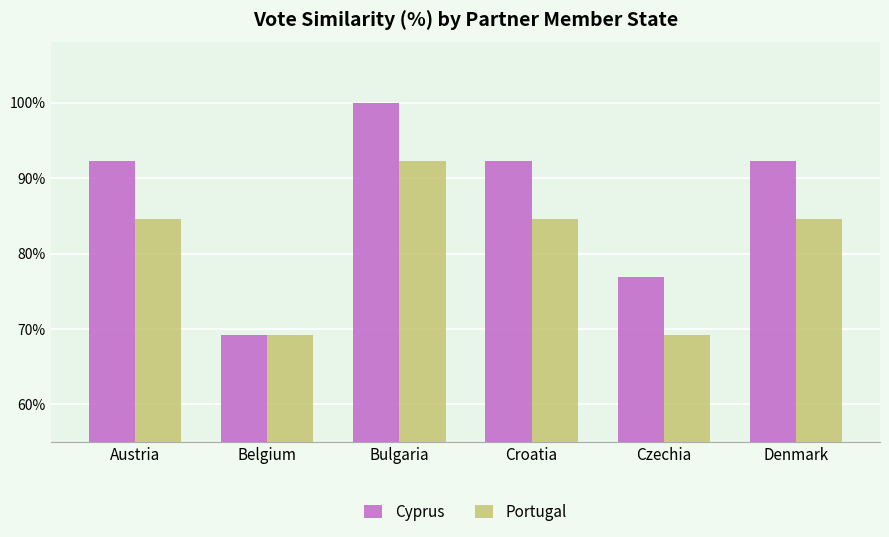

What is the sum of all Cyprus values?

5.2